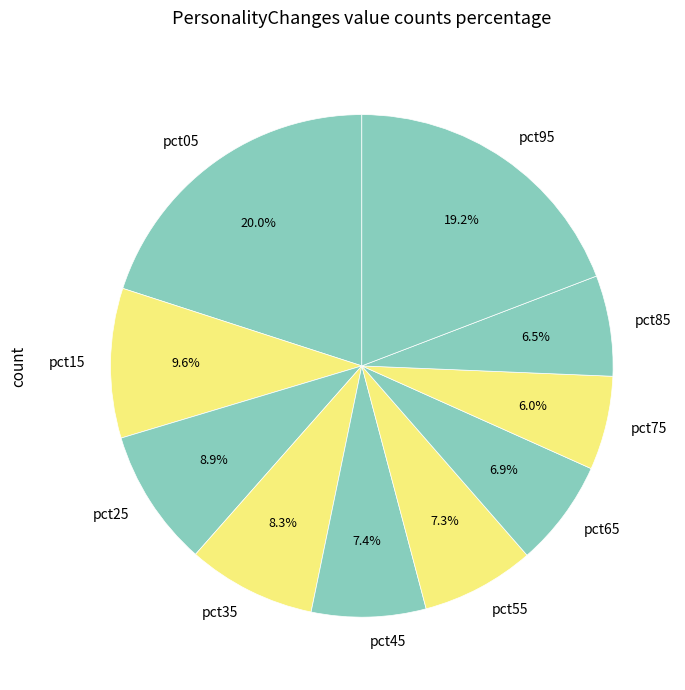

Count the number of slices in the pie.

10